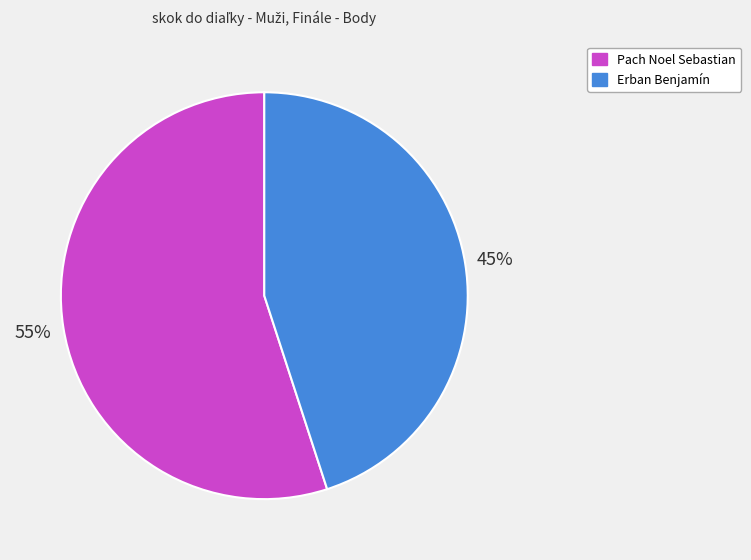

Is there a majority slice in this chart?

Yes